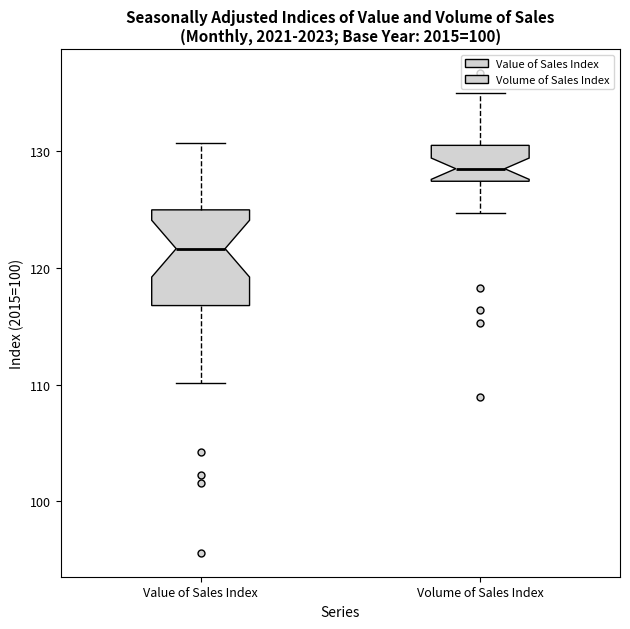

Where does the lower whisker of the box for Value of Sales Index end on the y-axis? The values are not printed on the chart, so give them approximately, as read against the axis.

110